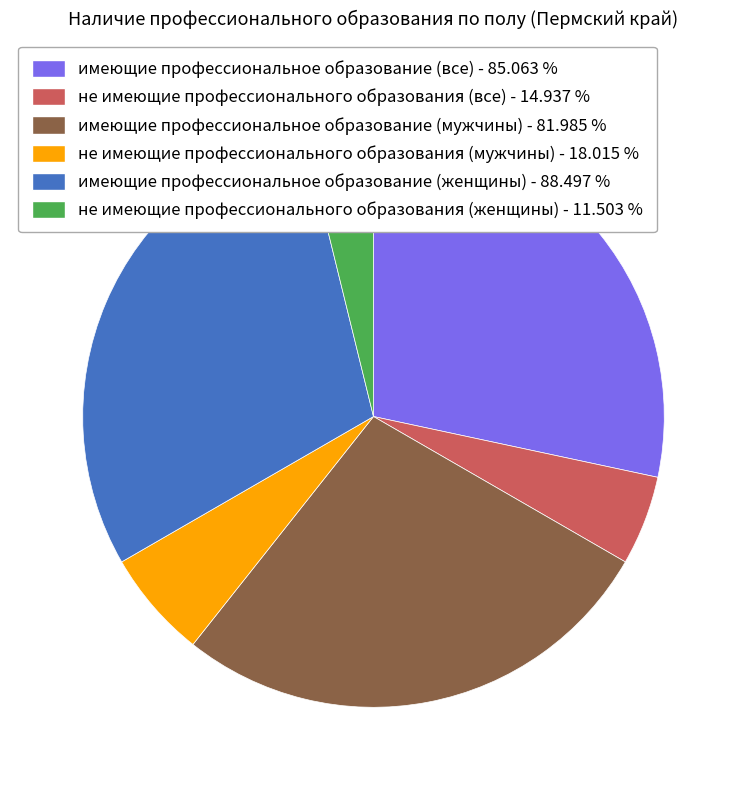

Rank the categories by value from lowest to highest.

не имеющие профессионального образования (женщины), не имеющие профессионального образования (все), не имеющие профессионального образования (мужчины), имеющие профессиональное образование (мужчины), имеющие профессиональное образование (все), имеющие профессиональное образование (женщины)